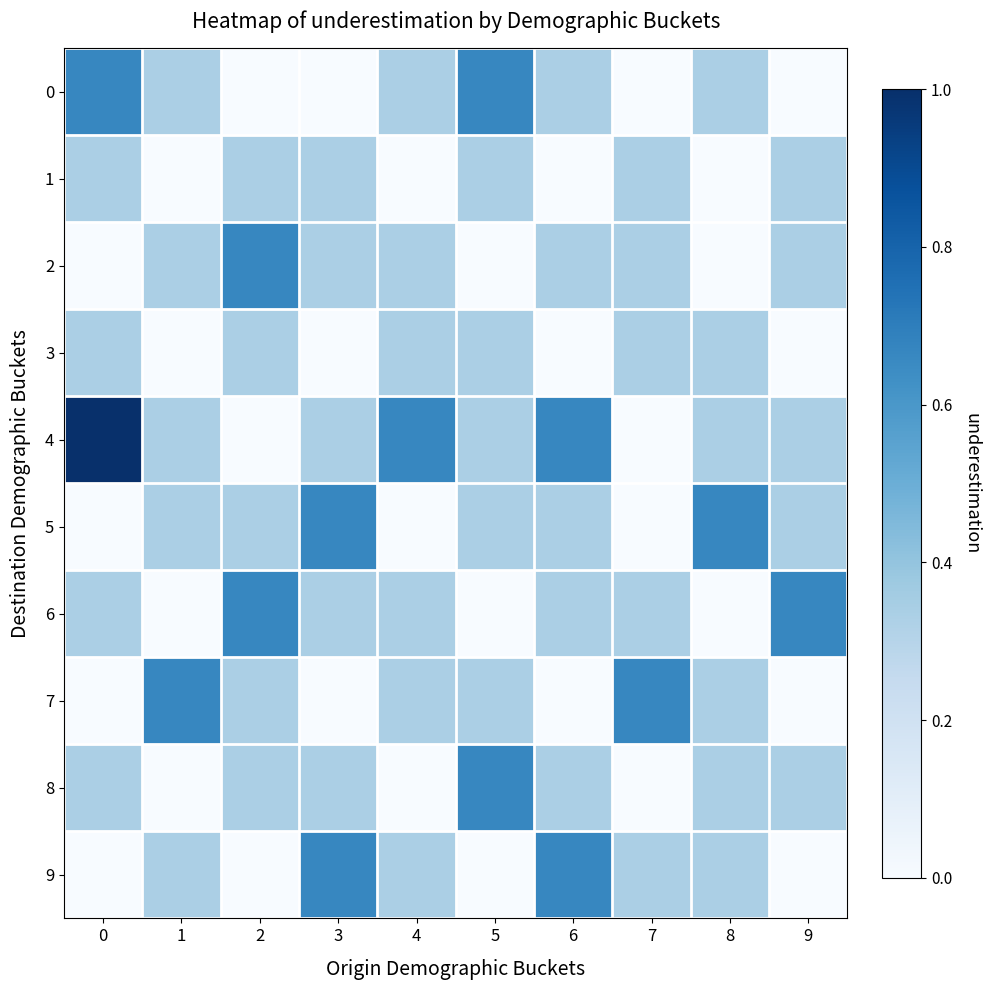

Which category has the lowest value across all series?

2